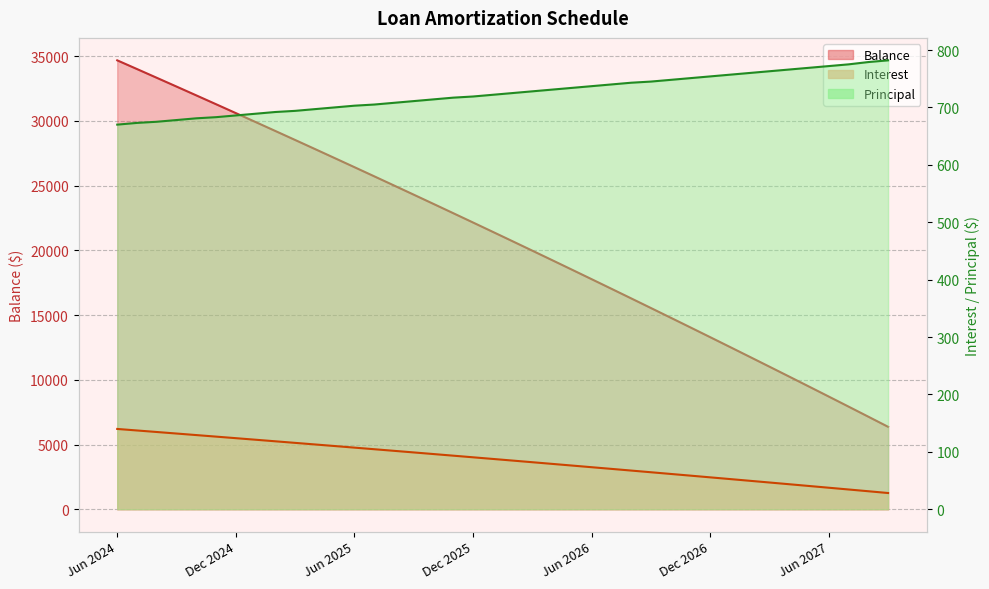

True or false: Principal has a value of 748.0 at Oct 2026.

True